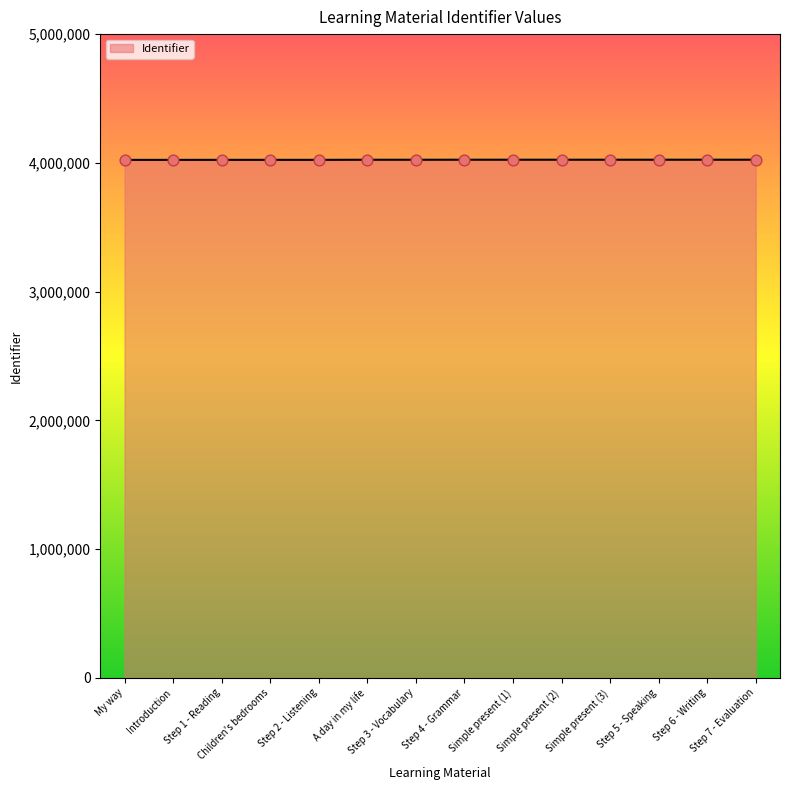

What is the maximum value shown in the chart?

4024504